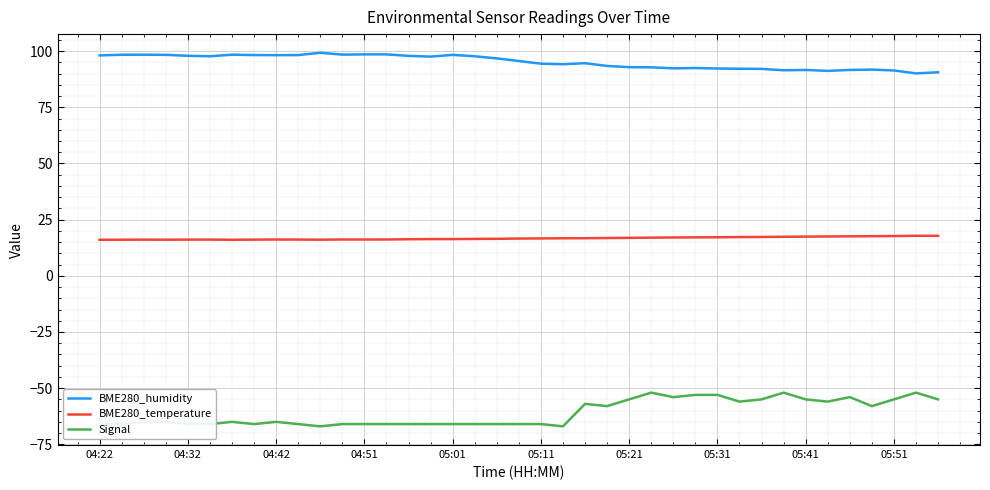

True or false: BME280_humidity and Signal cross at least once.

False